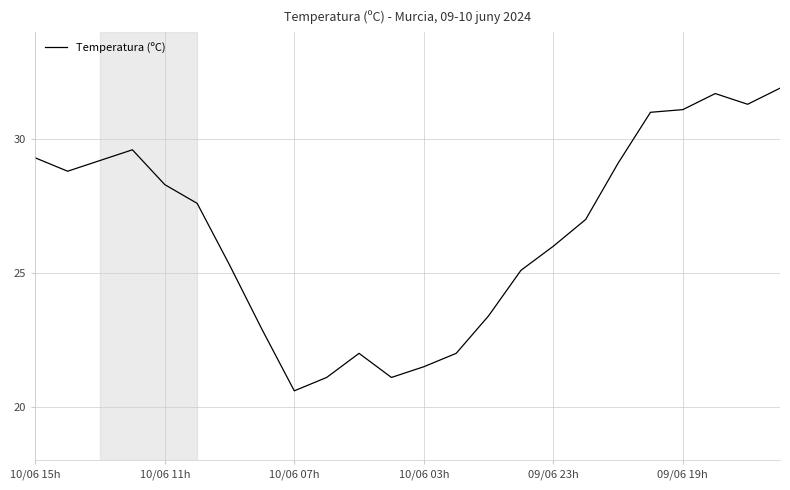

What is the minimum value shown in the chart?

20.6